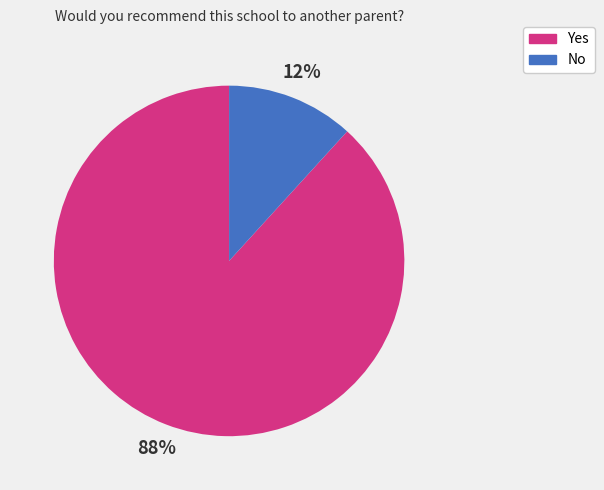

To the nearest percent, what portion does No represent?

12%